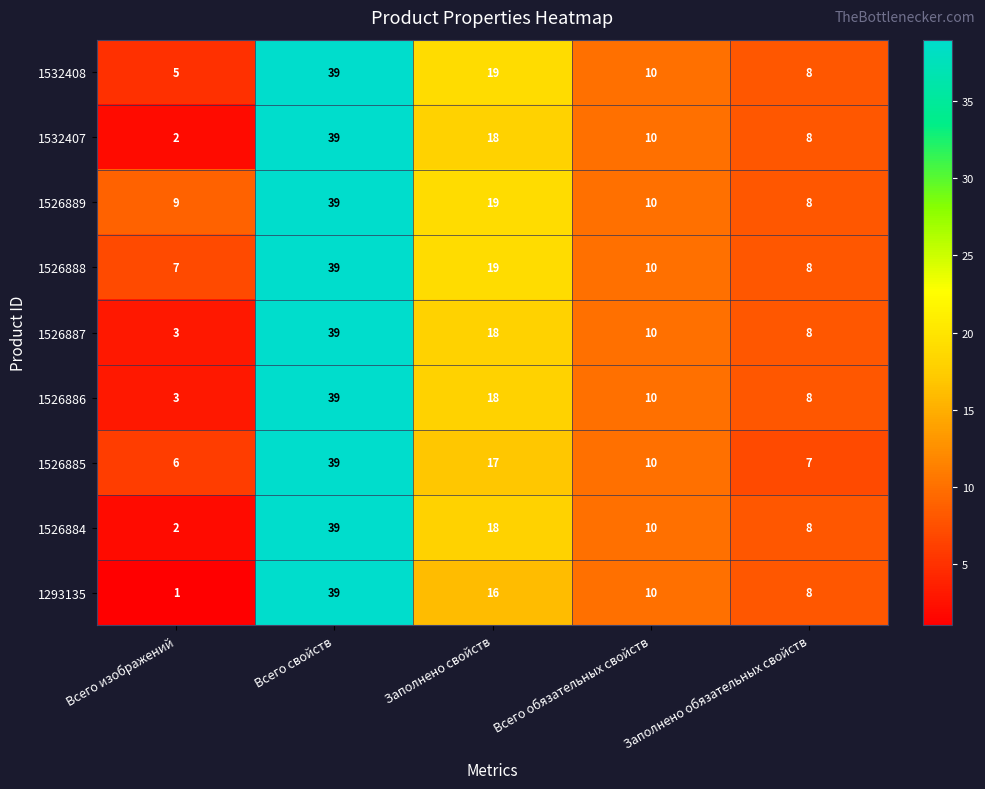

Is it true that 1526888 equals 4 at Заполнено обязательных свойств?

False